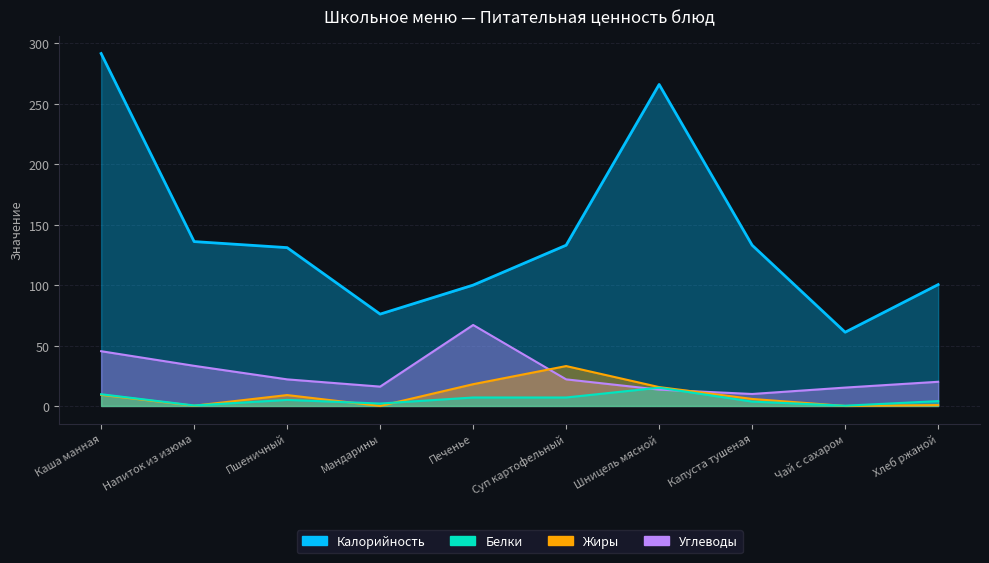

True or false: Белки and Калорийность intersect in this chart.

False